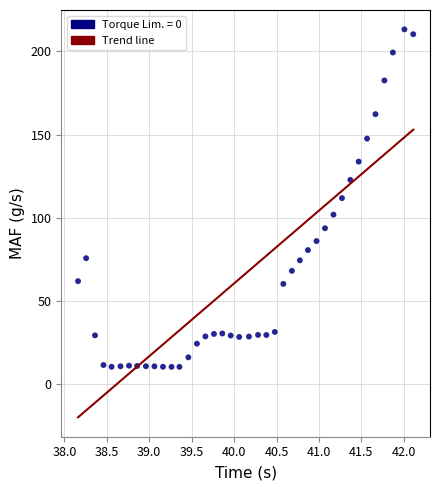

What is the range of X values (max minus min)?

3.9